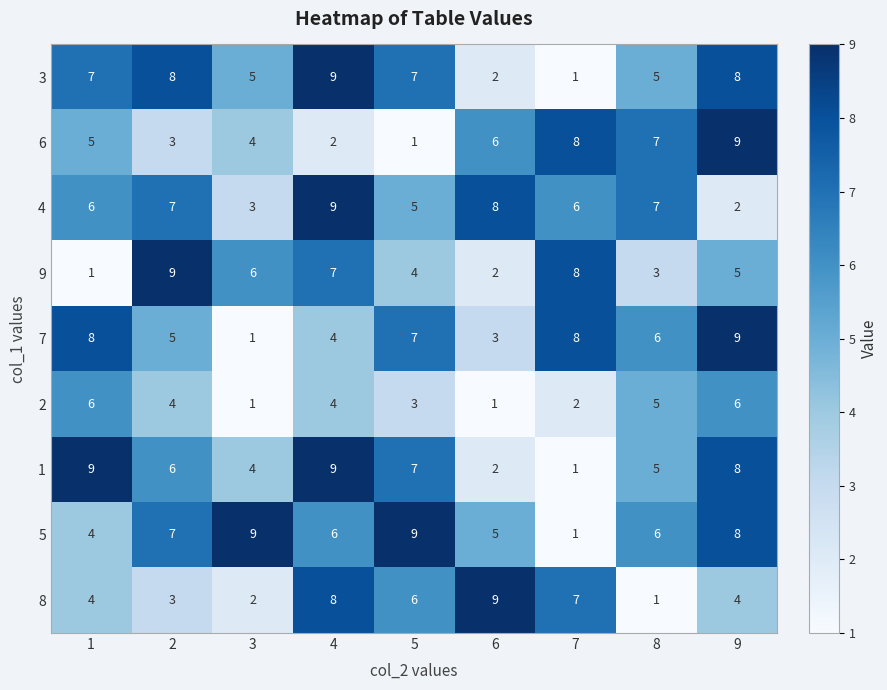

Count the 5 values in the range 5 to 8.

5